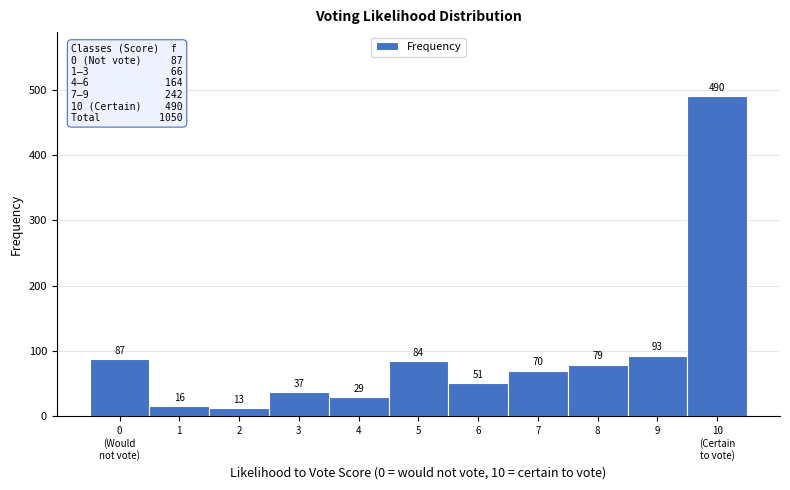

Reading right to left, extract all data points from this chart.

490	93	79	70	51	84	29	37	13	16	87